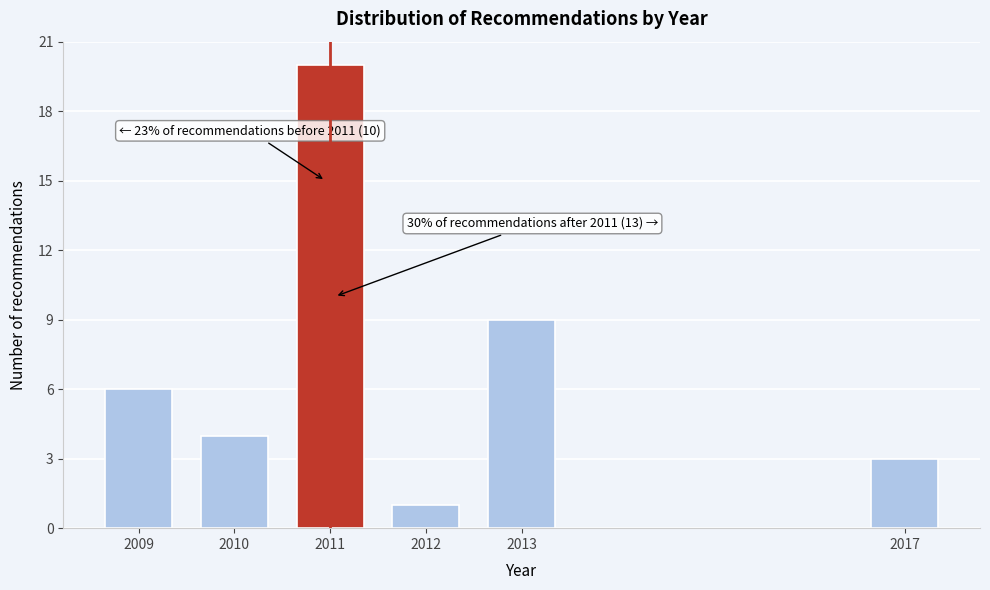

Reading left to right, extract all data points from this chart.

2009=6	2010=4	2011=20	2012=1	2013=9	2017=3